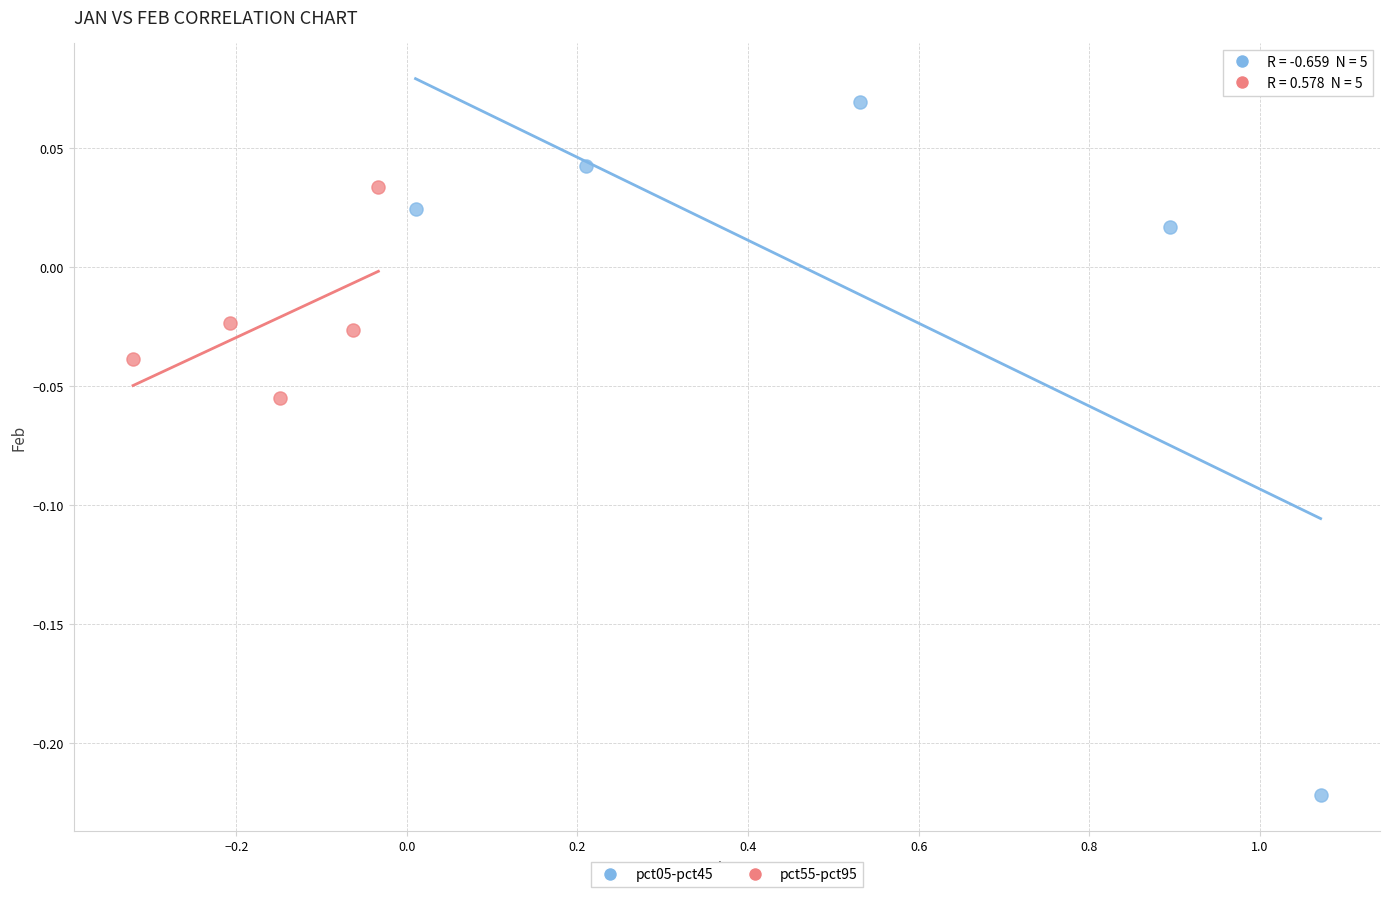

What are all the series names shown in the legend?

pct05-pct45, pct55-pct95